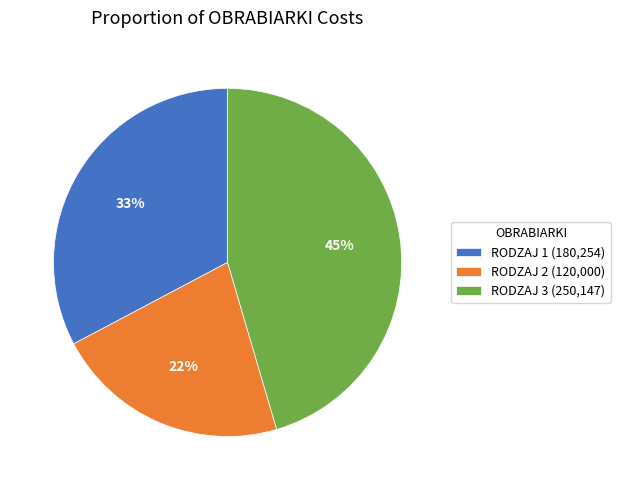

Between RODZAJ 3 and RODZAJ 2, which is larger?

RODZAJ 3